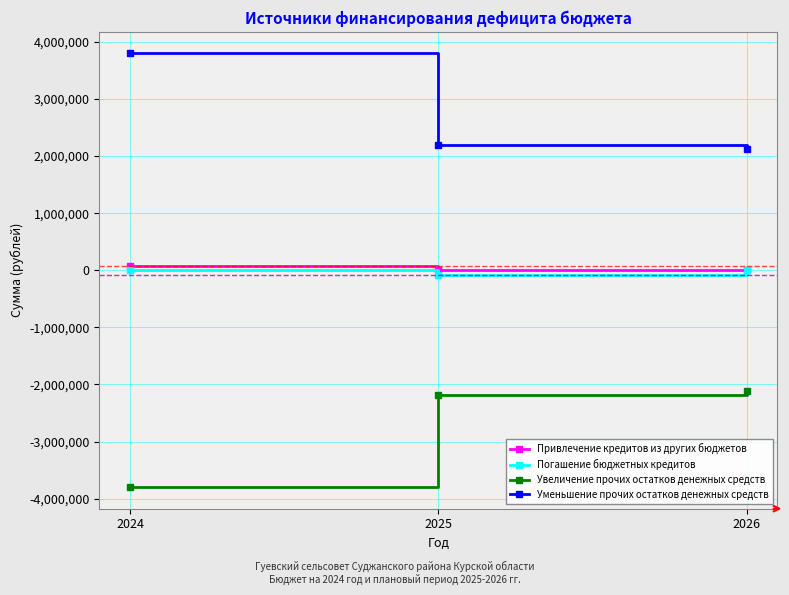

Reading left to right, transcribe all the data shown in this chart.

Привлечение кредитов из других бюджетов: 2024=75900	2025=0	2026=0
Погашение бюджетных кредитов: 2024=0	2025=-75900	2026=0
Увеличение прочих остатков денежных средств: 2024=-3794471	2025=-2192009	2026=-2114949
Уменьшение прочих остатков денежных средств: 2024=3794471	2025=2192009	2026=2114949